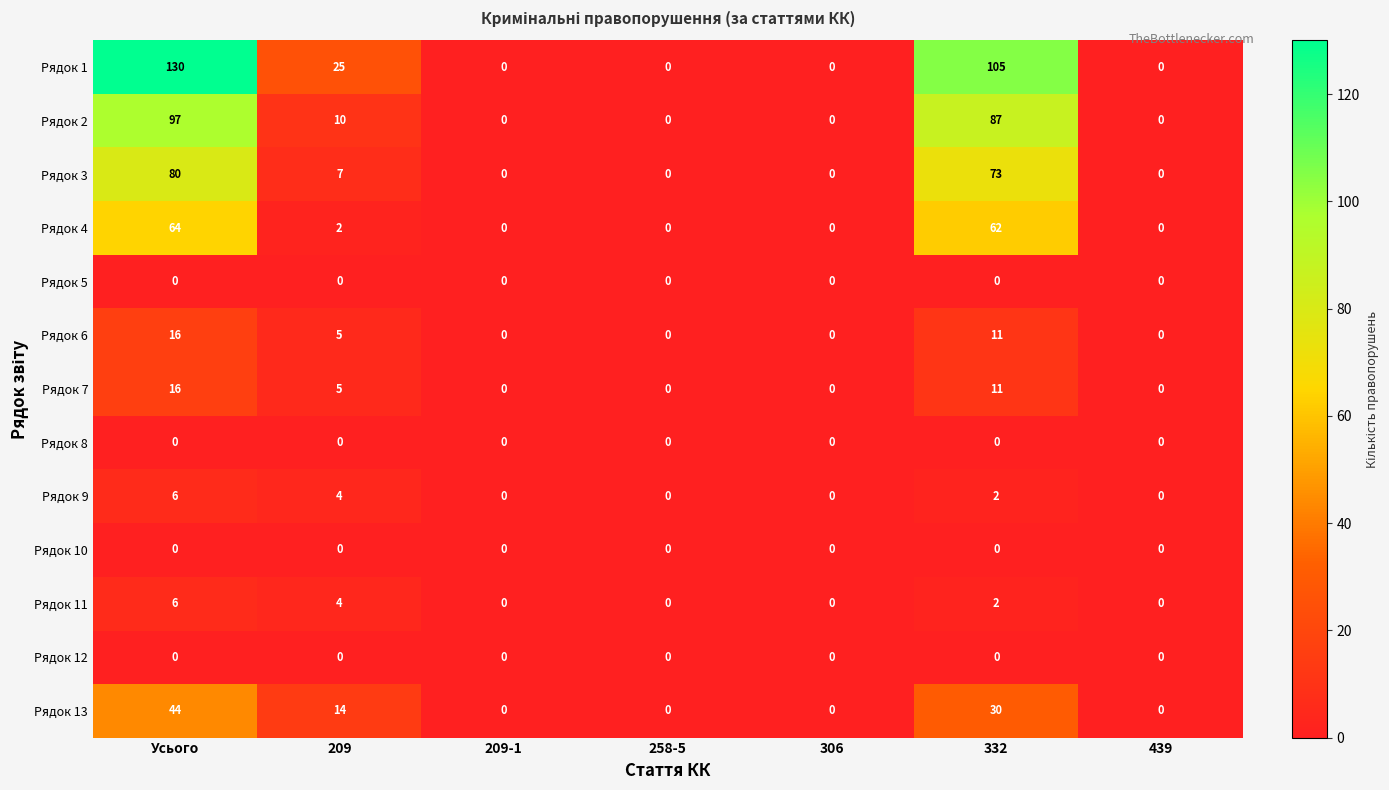

At how many categories does at least one series exceed 39?

2